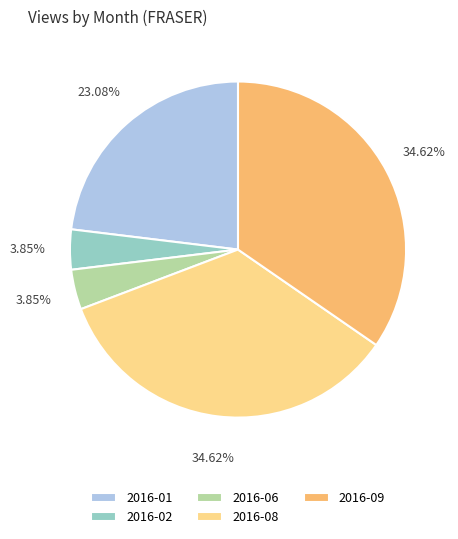

Does 2016-01 represent more than half of the total?

No